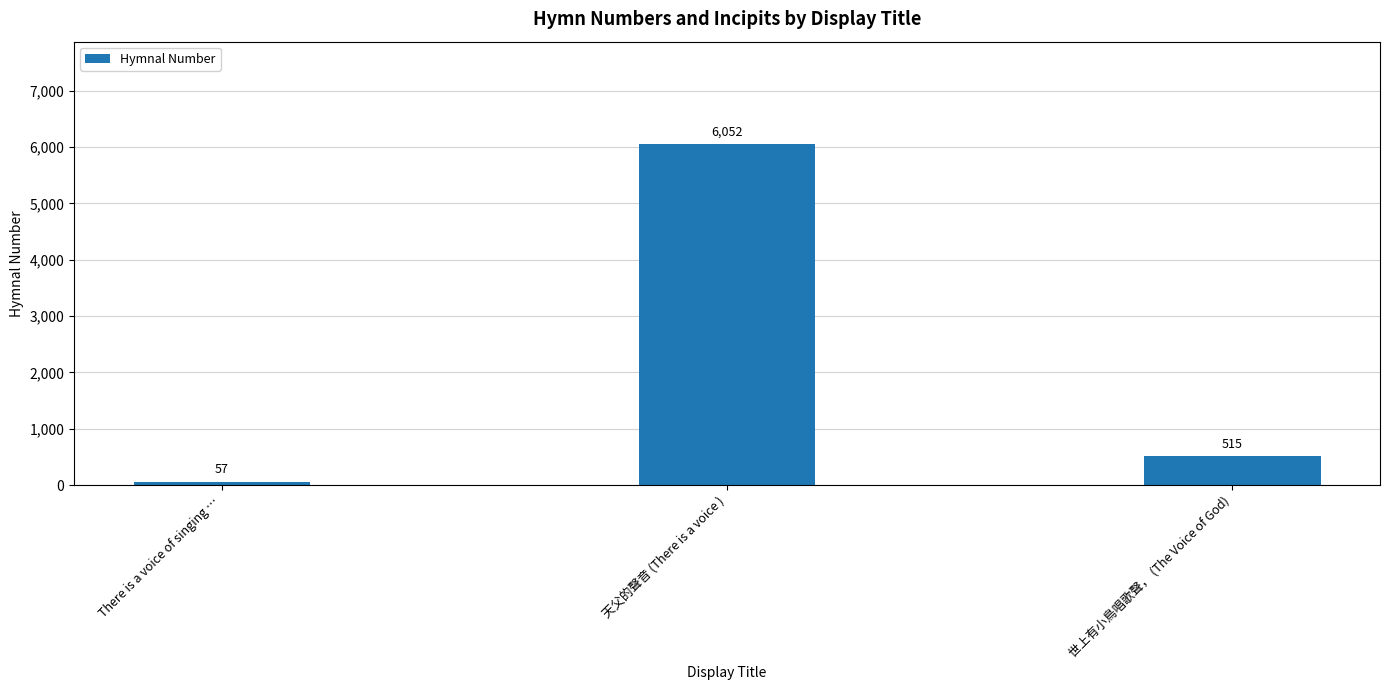

Rank the categories by value from highest to lowest.

天父的聲音 (There is a voice ), 世上有小鳥唱歌聲， (The Voice of God), There is a voice of singing …